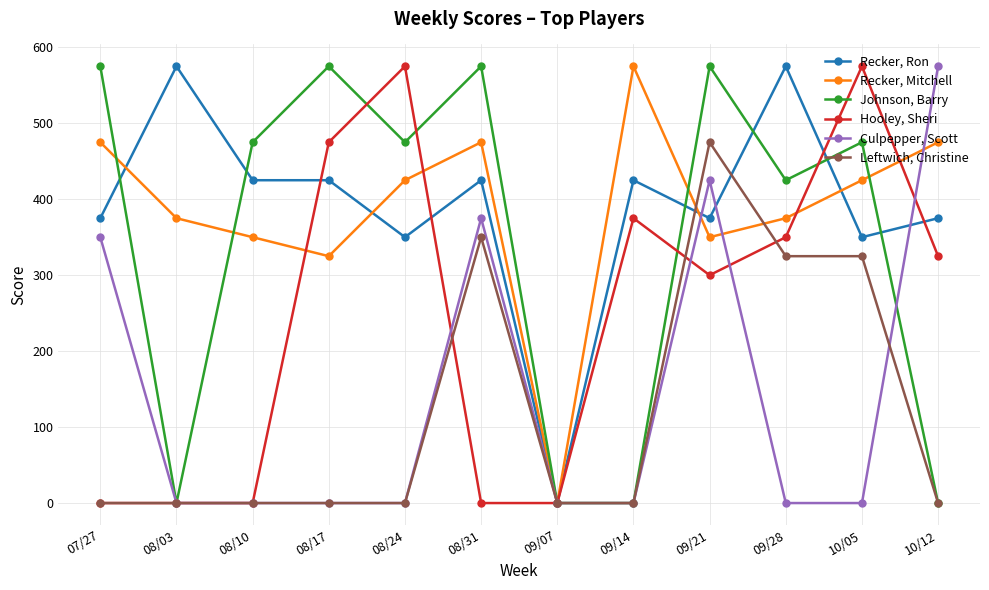

The Johnson, Barry series shows 156 at 08/17. True or false?

False